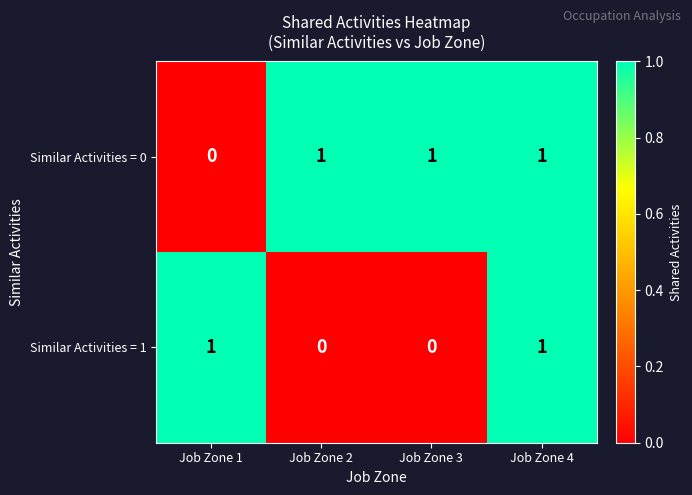

At Job Zone 3, list the series in order from smallest to largest.

Similar Activities = 1, Similar Activities = 0